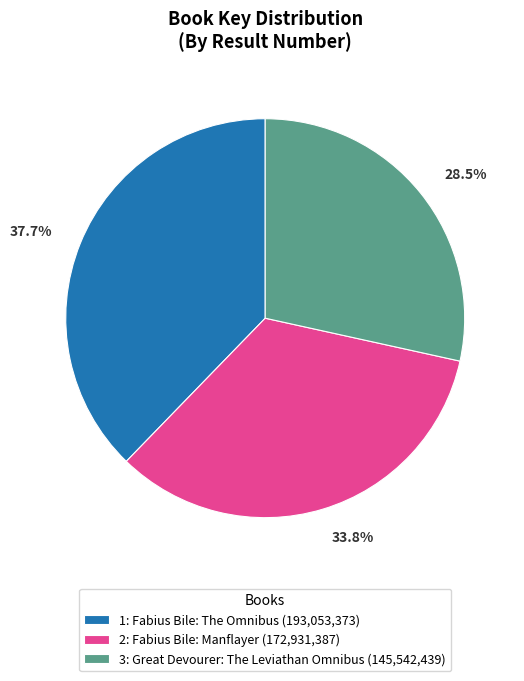

To the nearest percent, what portion does 2: Fabius Bile: Manflayer represent?

34%